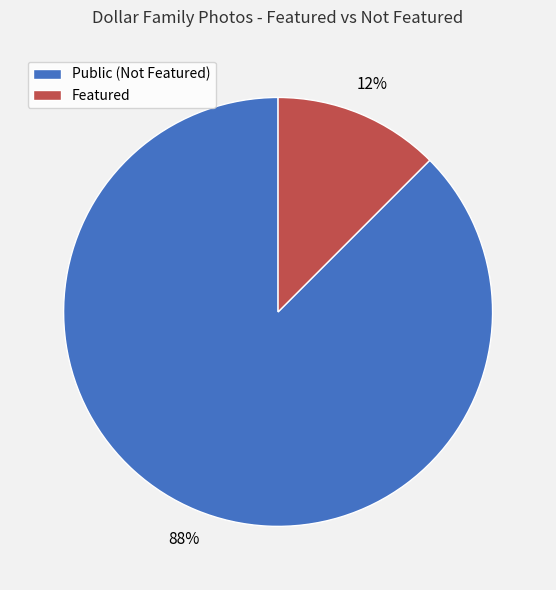

True or false: Public (Not Featured) accounts for 78% of the total.

False